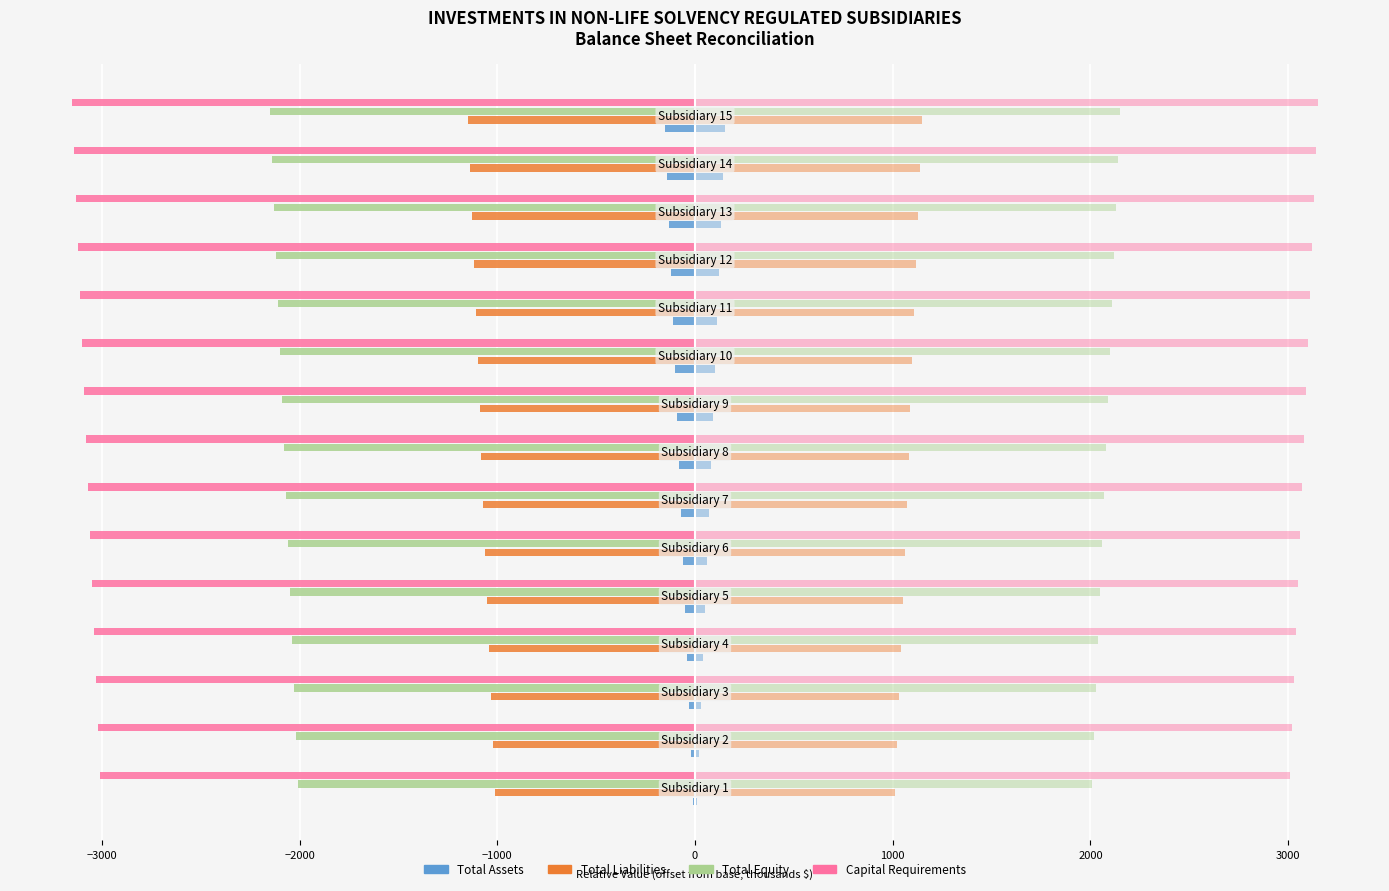

The value of Total Assets at 10 is -144. True or false?

False